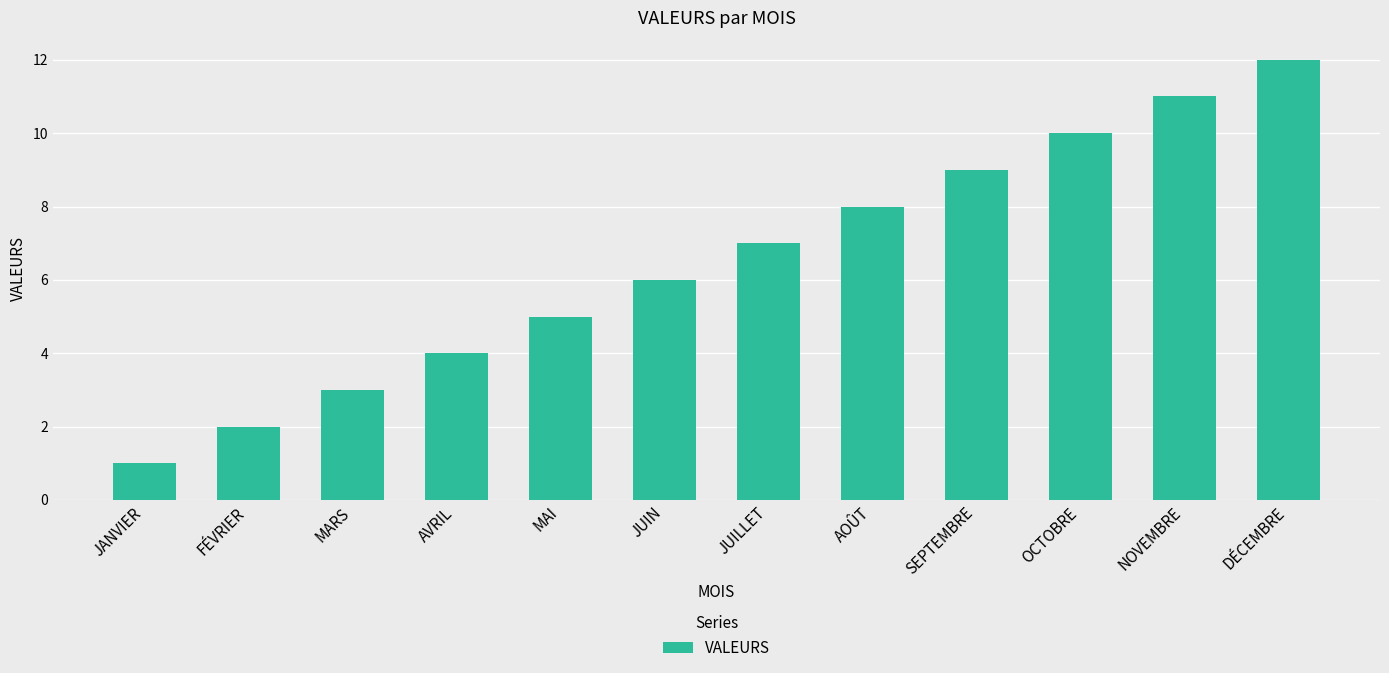

How many data points are less than 7?

6